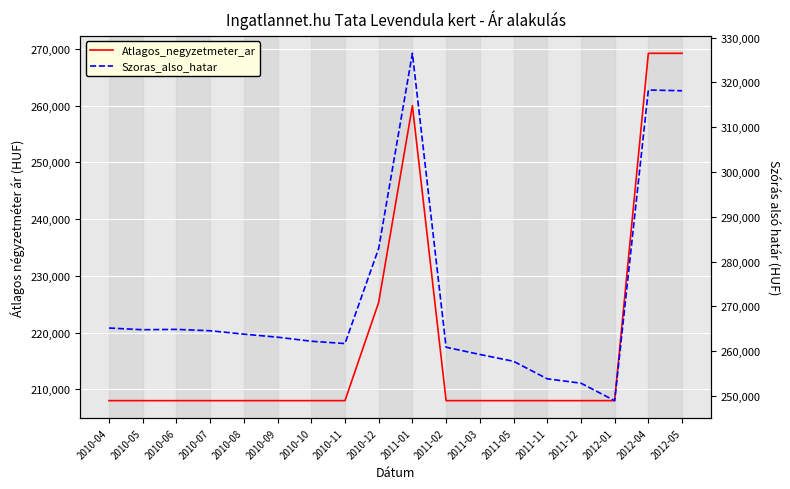

What is the total value across all series at 2010-05?

472787